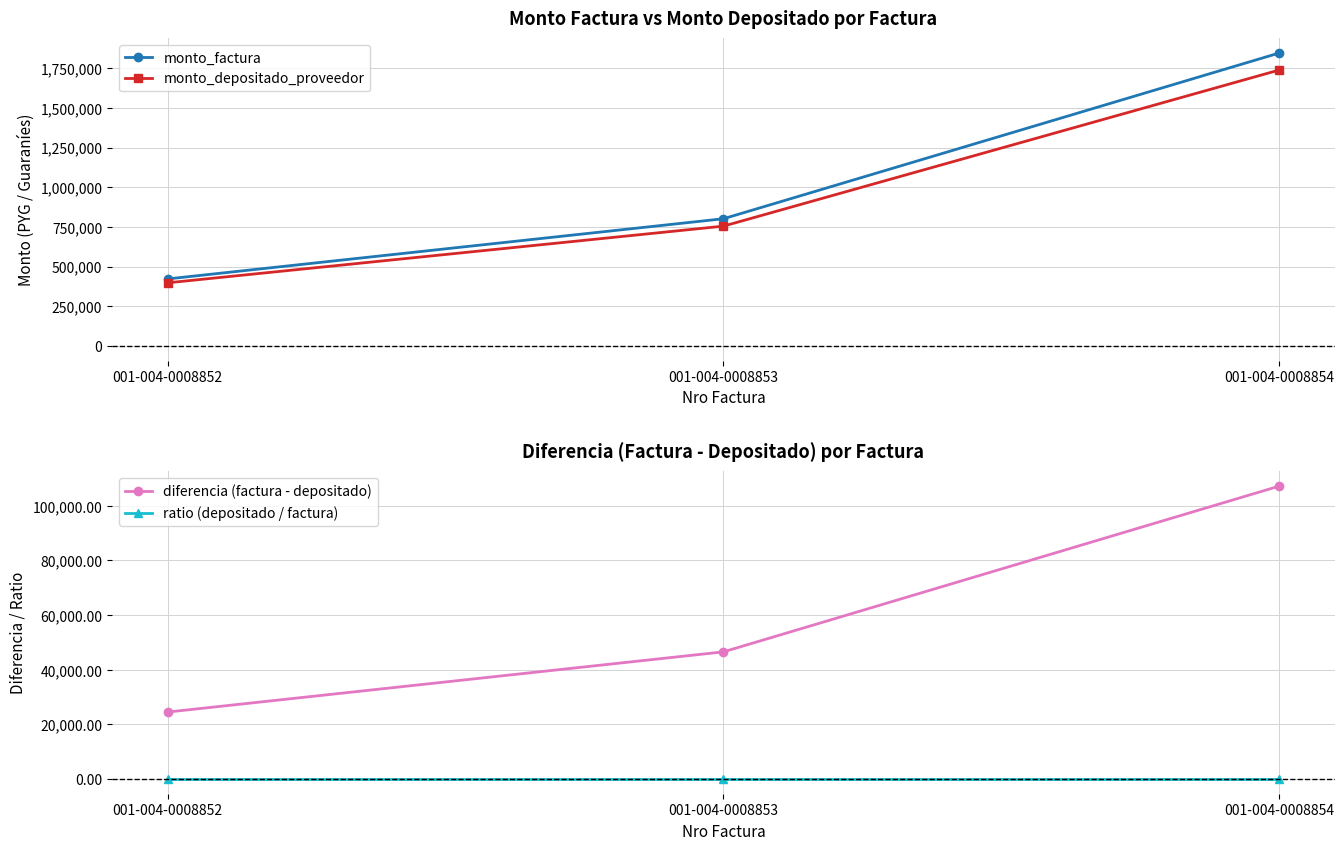

What is the sum of the ratio (depositado / factura) values at 001-004-0008852 and 001-004-0008854?

1.9